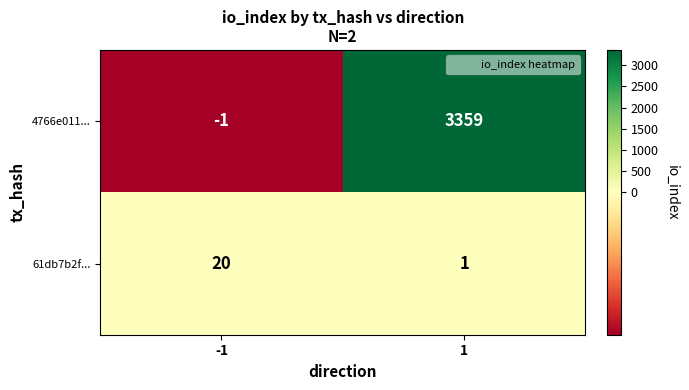

Reading left to right, what are all the values shown in this chart?

4766e011...: -1	3359
61db7b2f...: 20	1